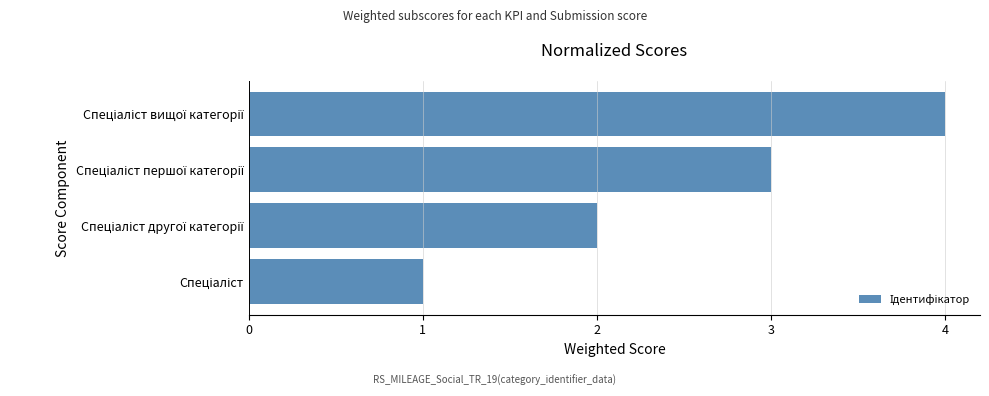

What is the difference between the maximum and minimum values?

3